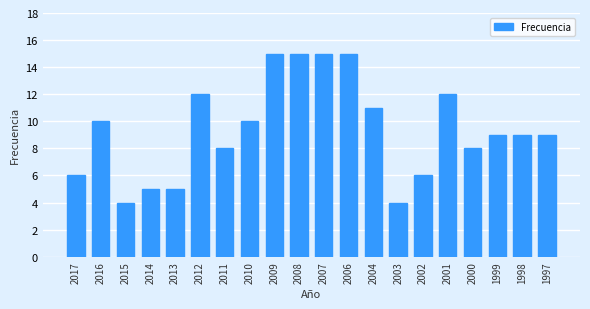

What is the difference between the maximum and second lowest values?

11